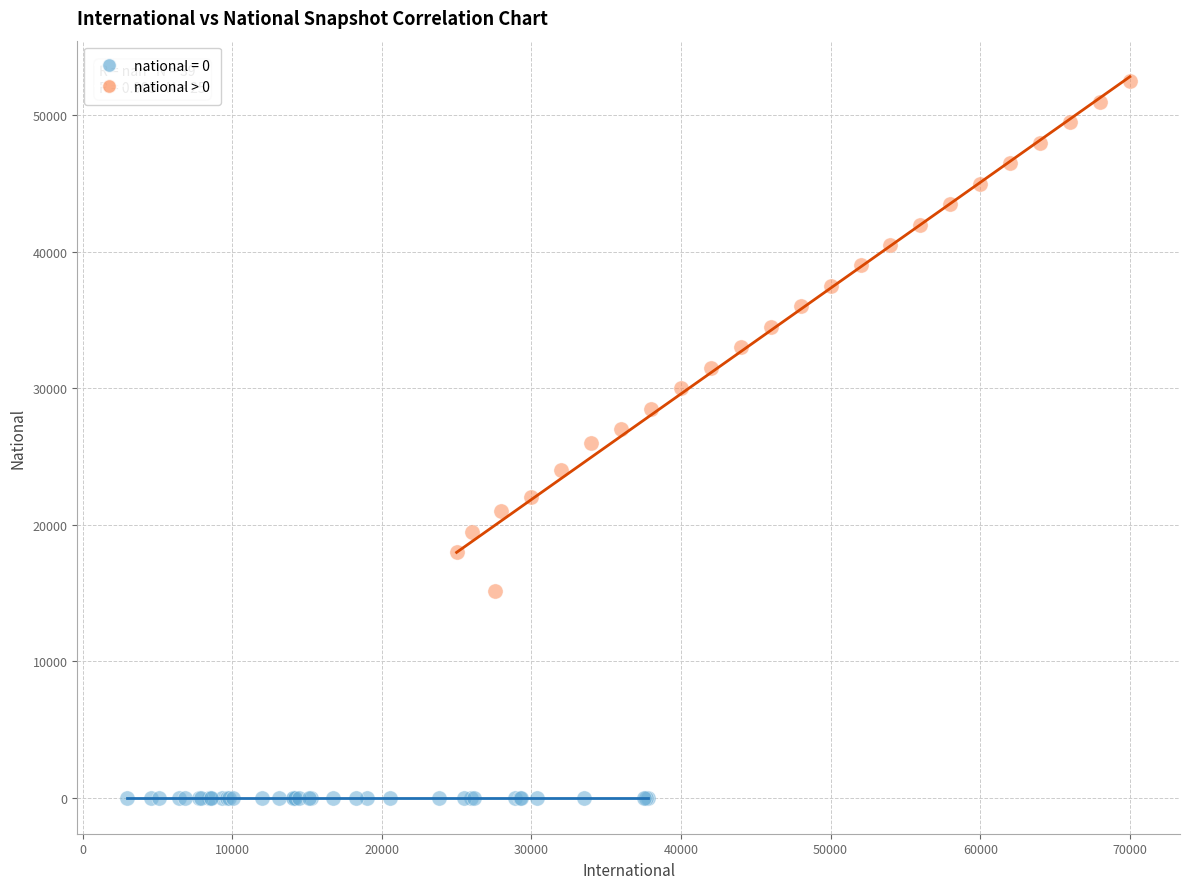

Which series contains the highest Y value?

national > 0